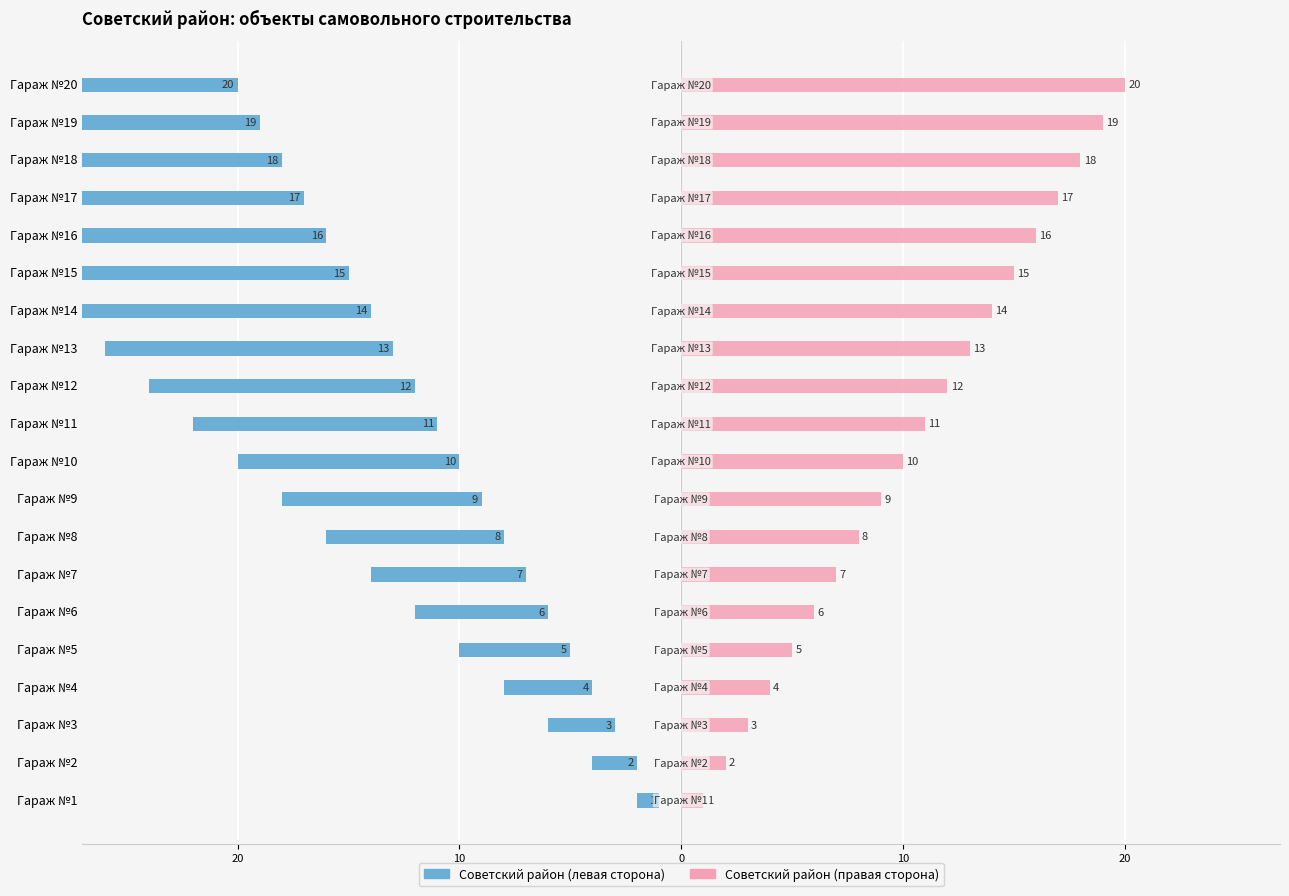

Are the bars grouped side by side (vs. stacked)?

Yes